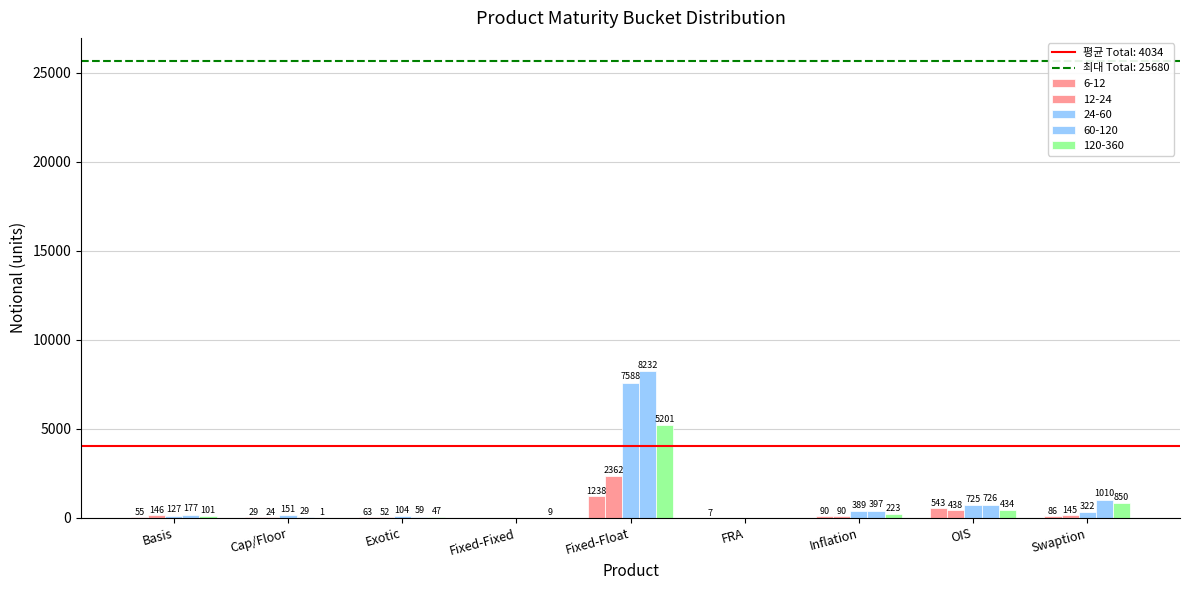

Is it true that 120-360 equals 47 at Exotic?

True